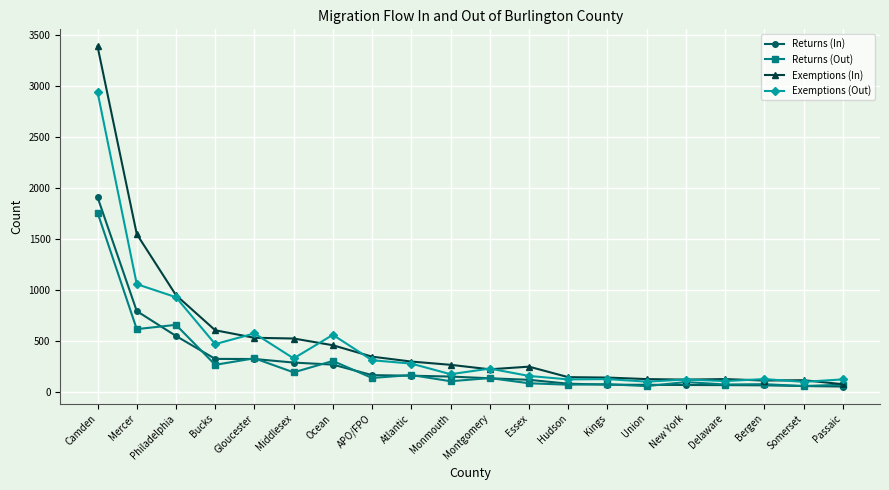

What is the label of the 8th point from the left?

APO/FPO